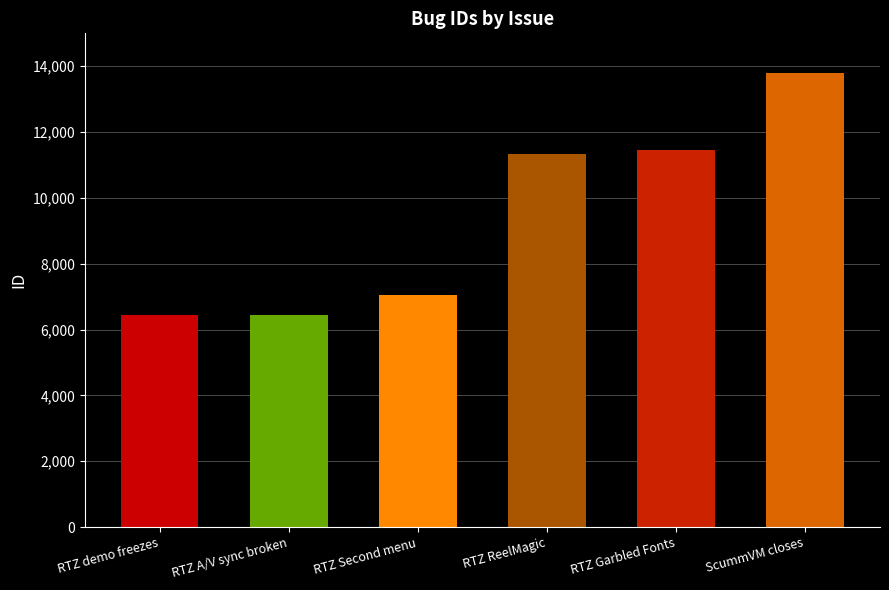

What is the approximate value at RTZ Garbled Fonts?

11452